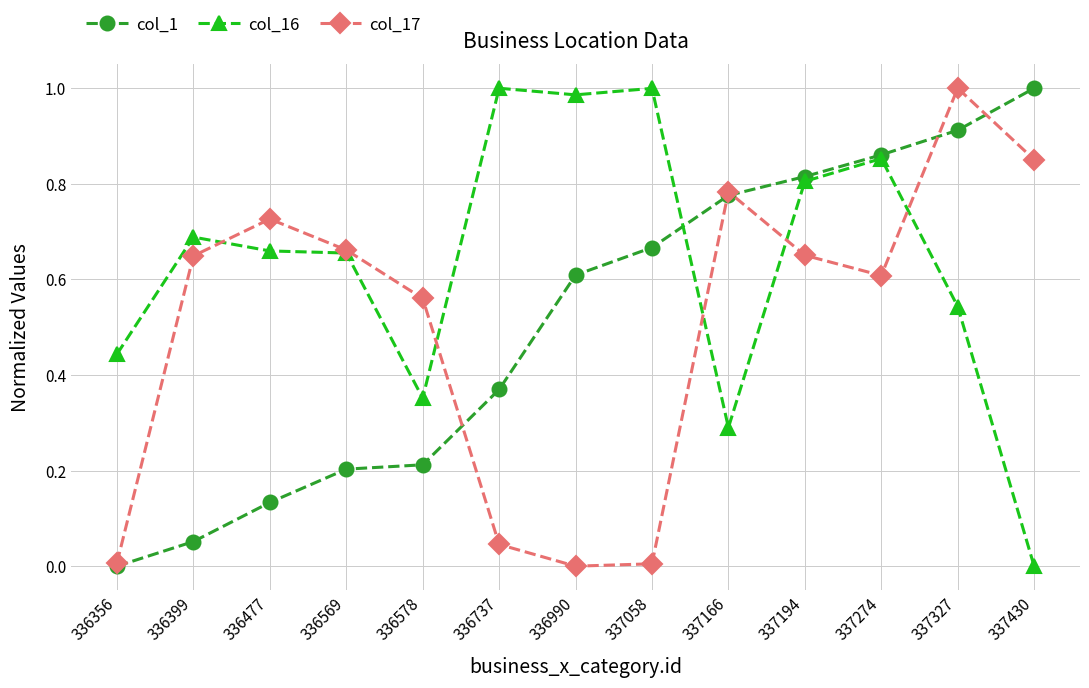

The value of col_16 at 336356 is 0.6. True or false?

False